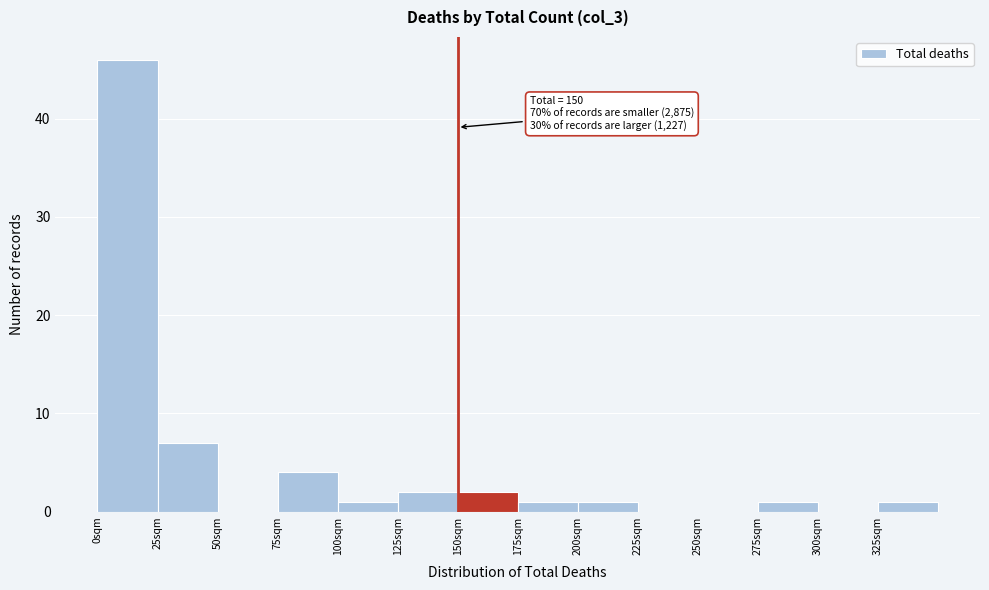

Which range on the x-axis has the tallest bar?

0 to 25